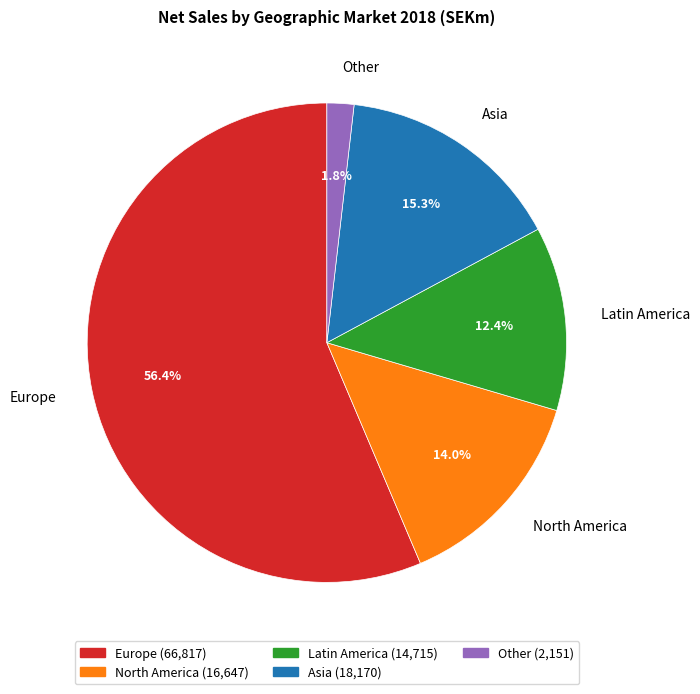

True or false: Asia accounts for 15% of the total.

True